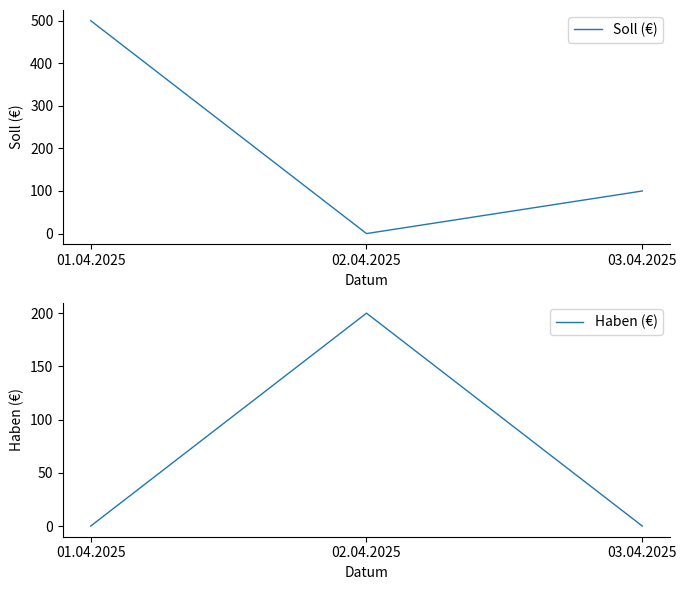

Where is Soll (€) nearest to the value 250?

03.04.2025